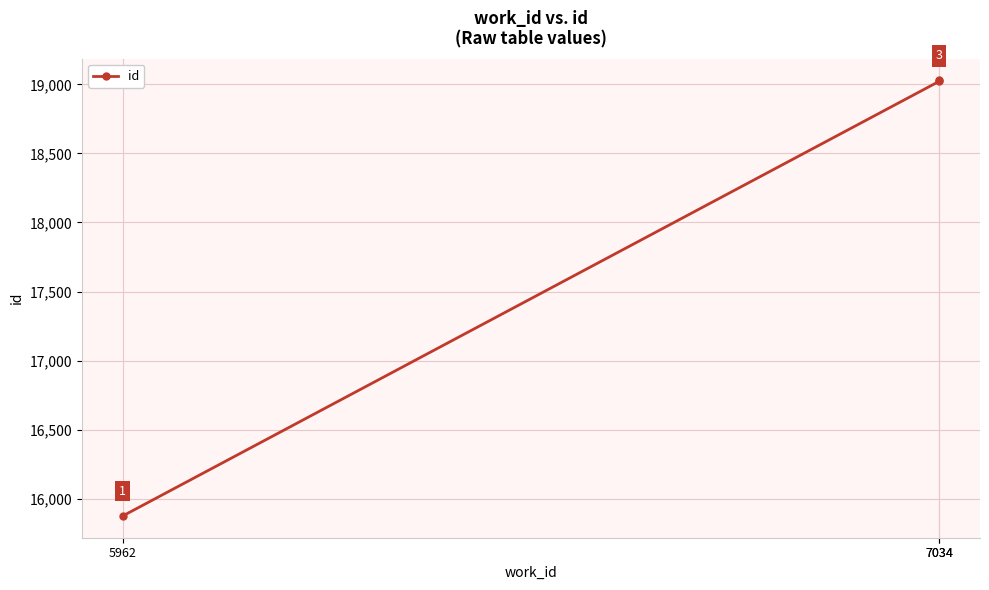

What is the maximum value shown in the chart?

19028